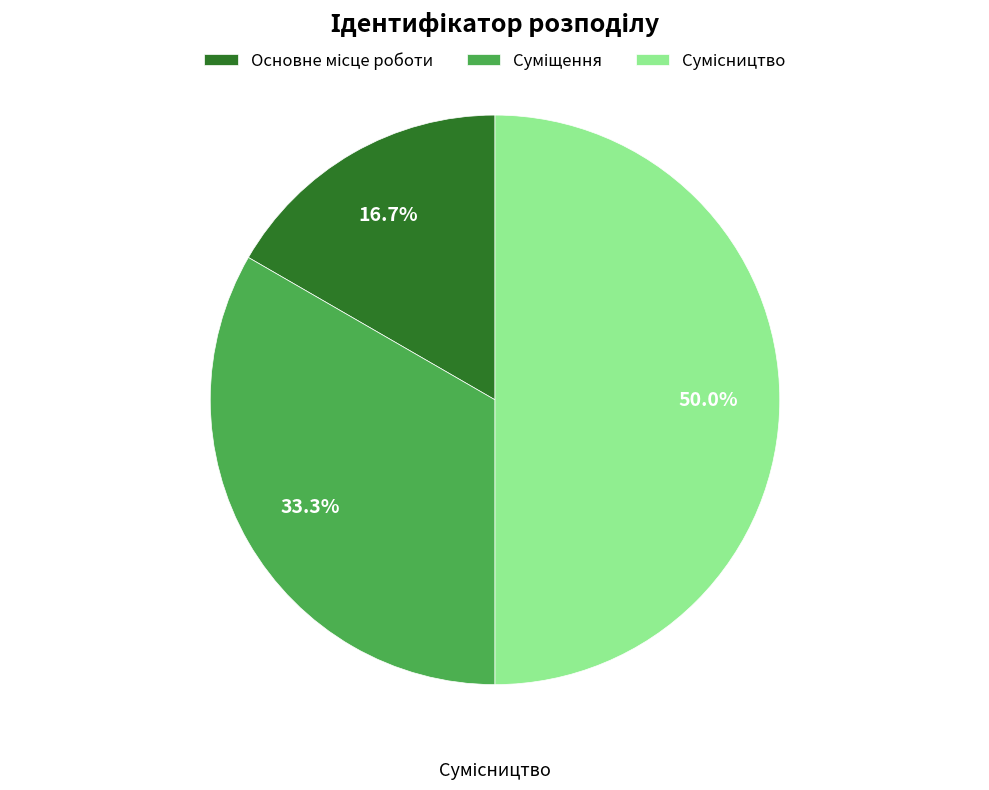

To the nearest percent, what is the difference between the Суміщення and Сумісництво slice percentages?

17%